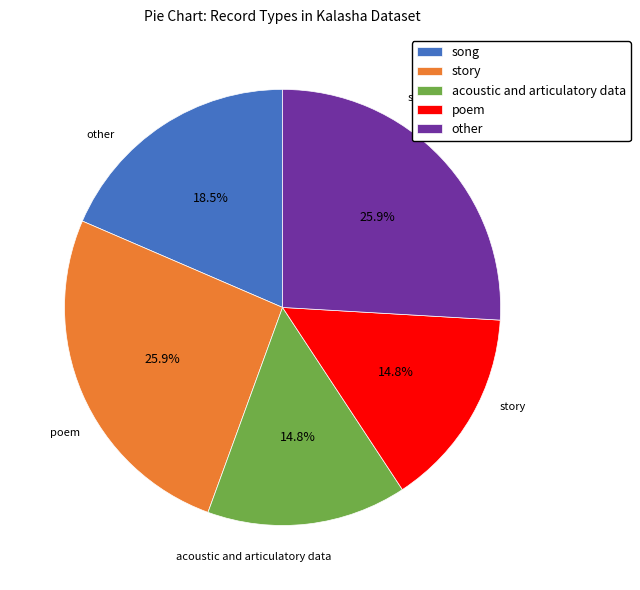

What percentage is the story slice, to the nearest percent?

26%